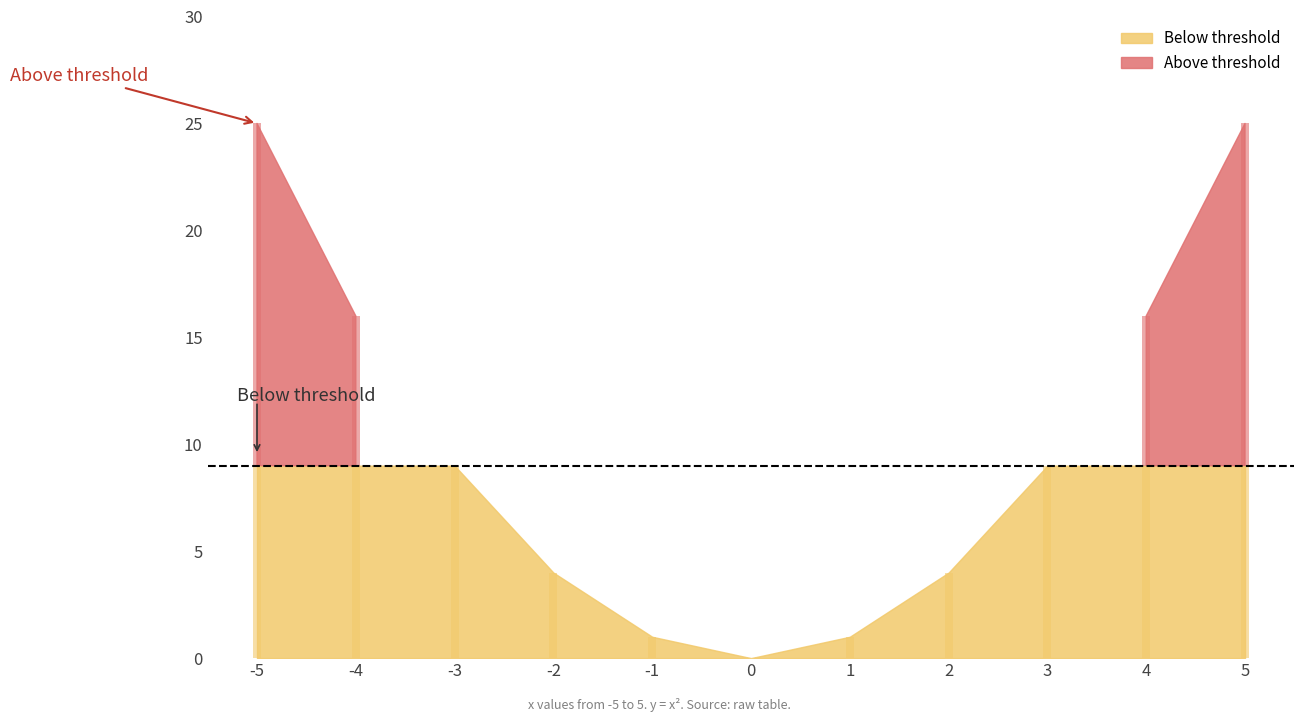

Reading left to right, list all the values displayed in this chart.

25	16	9	4	1	0	1	4	9	16	25